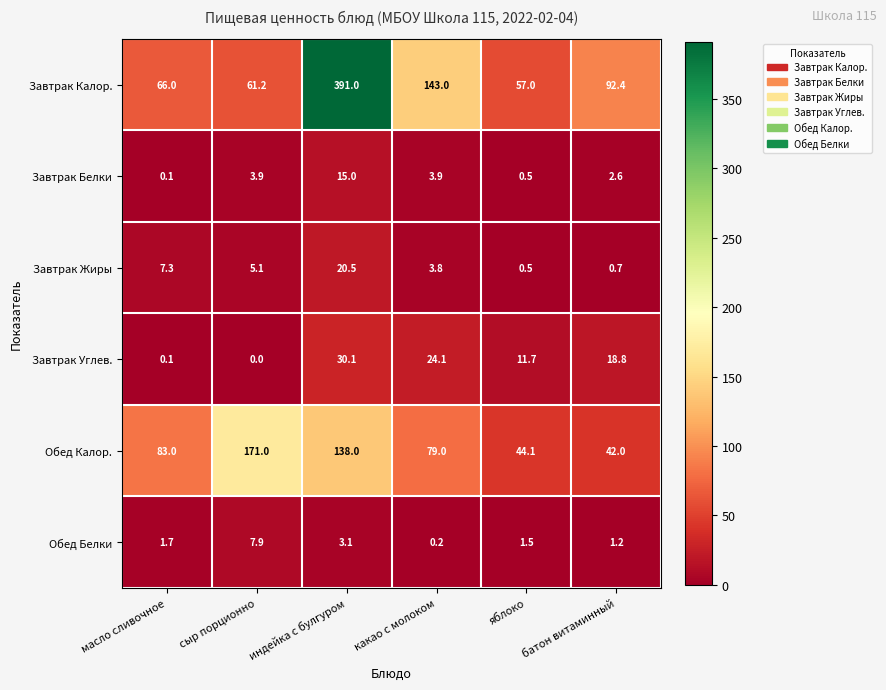

Rank the series by their maximum value, from lowest to highest.

Обед Белки, Завтрак Белки, Завтрак Жиры, Завтрак Углев., Обед Калор., Завтрак Калор.